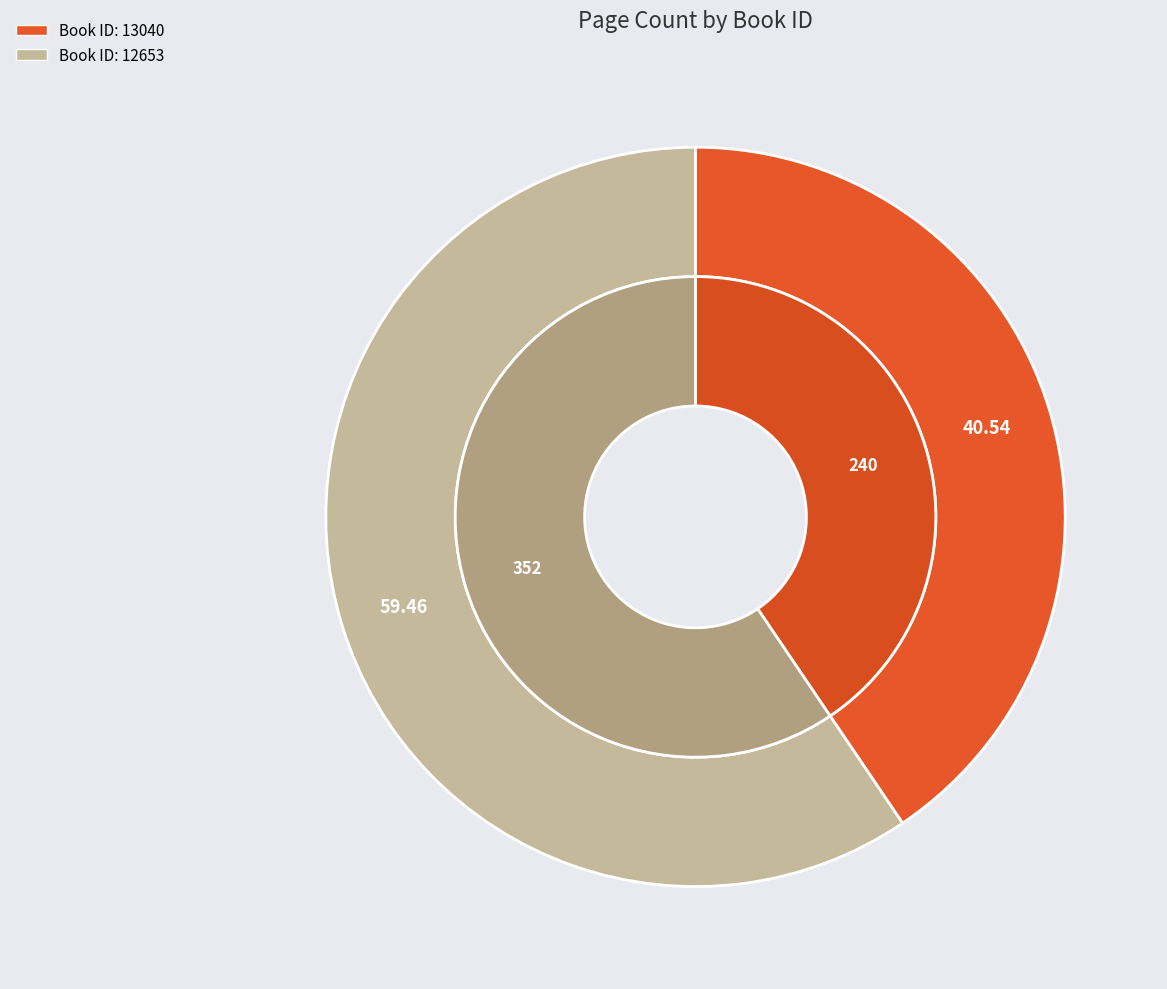

Is it true that 13040 is 41% of the pie?

True